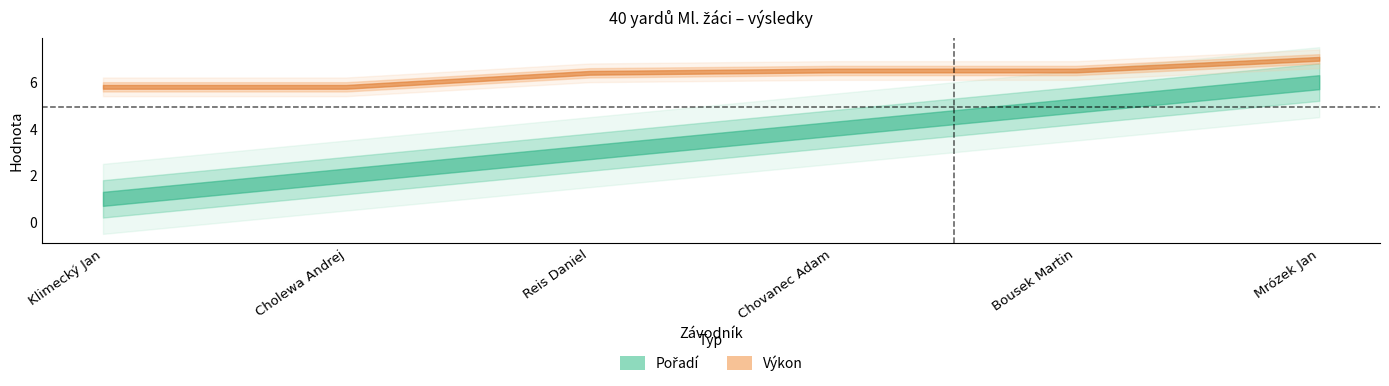

The value of Pořadí at Chovanec Adam is 4.0. True or false?

True